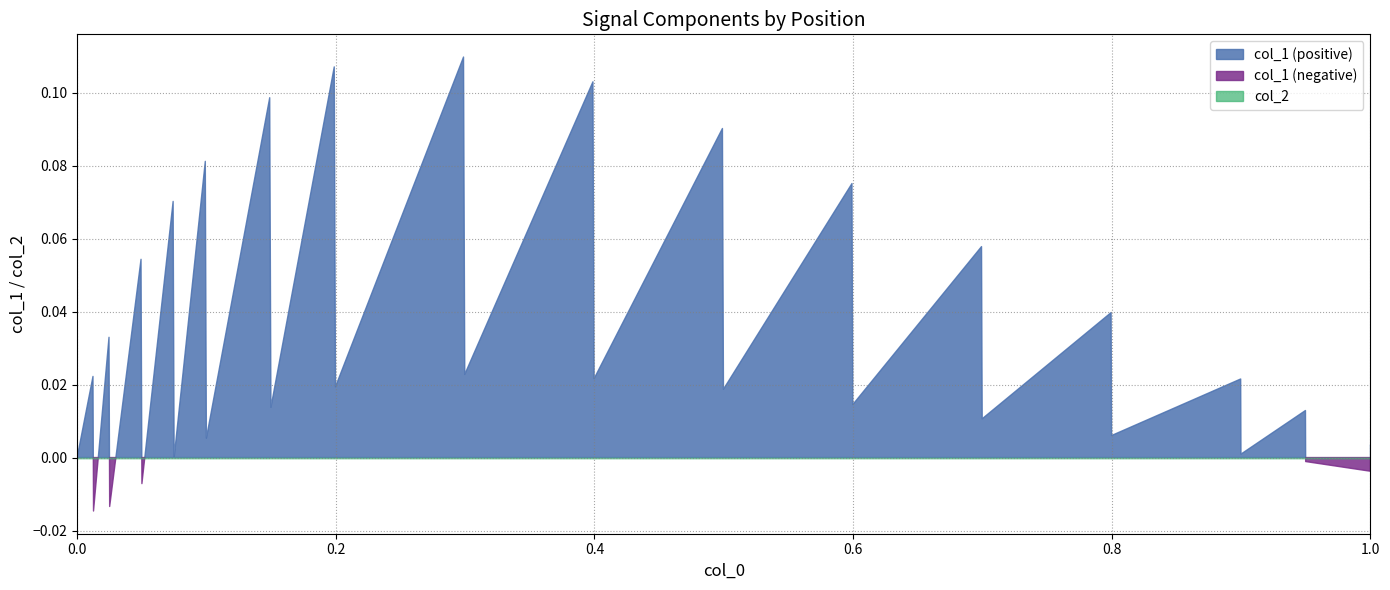

What is the approximate value of col_1 at 15?

0.1